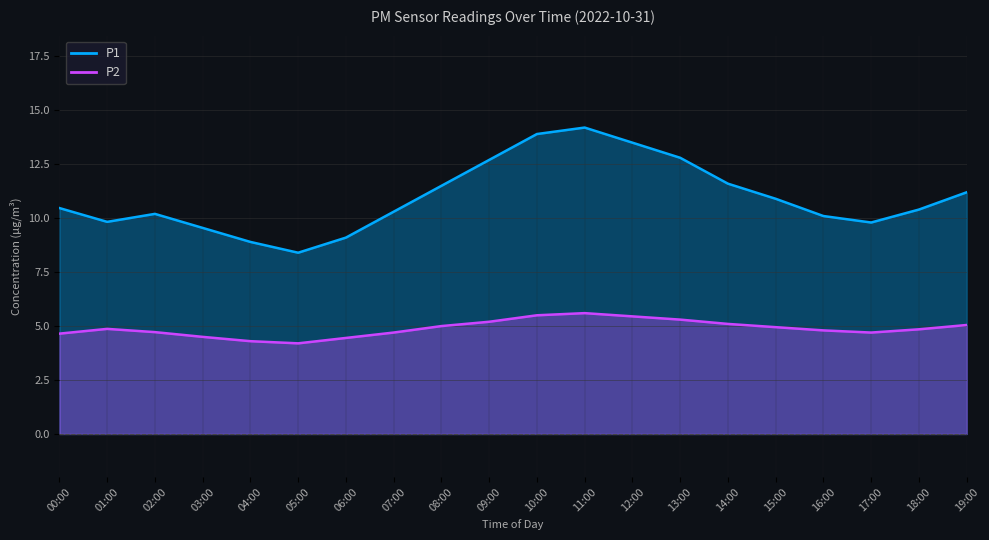

What position from the left is 16:00?

17